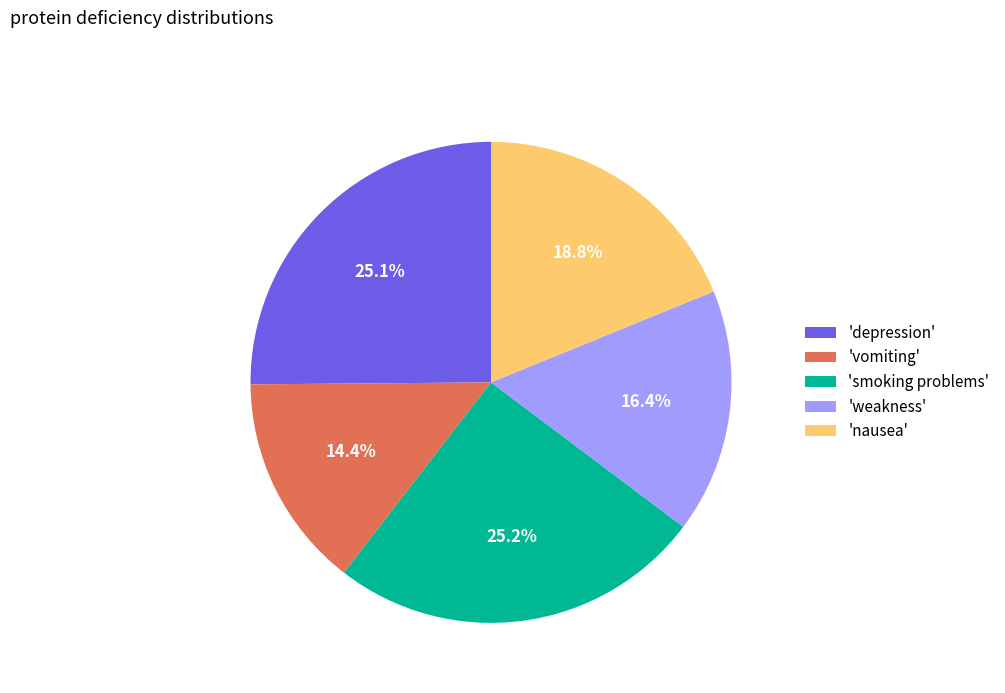

Between 'nausea' and 'weakness', which is larger?

'nausea'